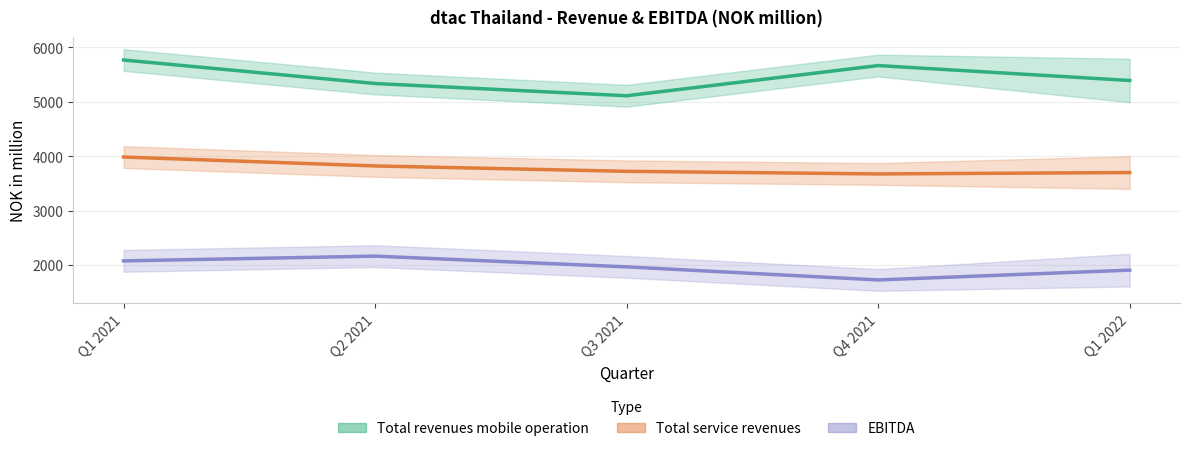

What is the difference between the second highest and second lowest values in the EBITDA series?

169.8